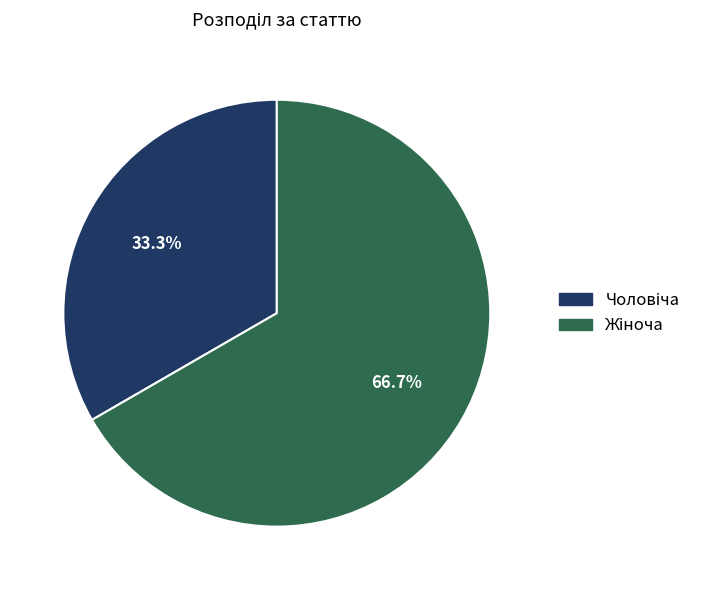

How many segments does this pie chart have?

2